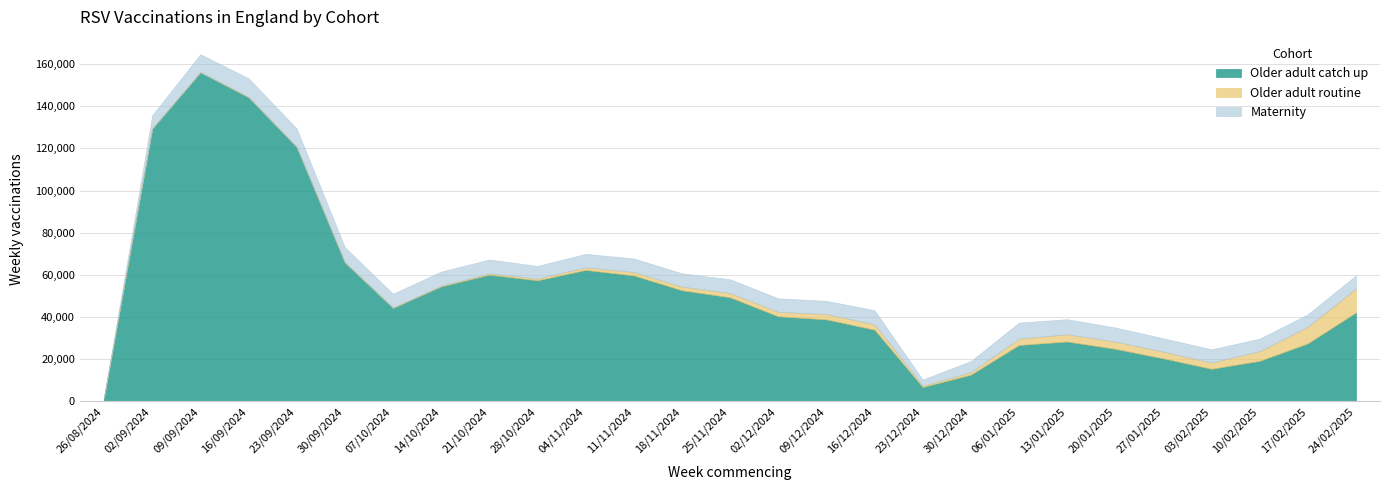

Rank the series at 28/10/2024 from lowest to highest value.

Older adult routine, Maternity, Older adult catch up